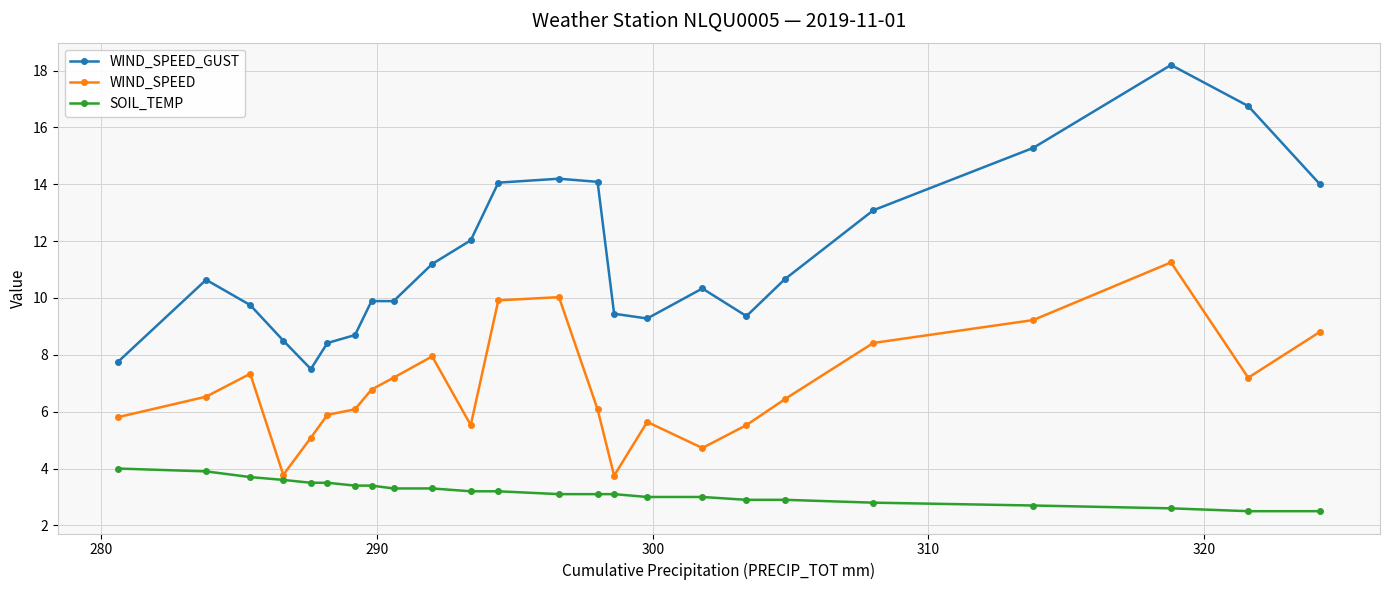

Count the number of categories in the chart.

24